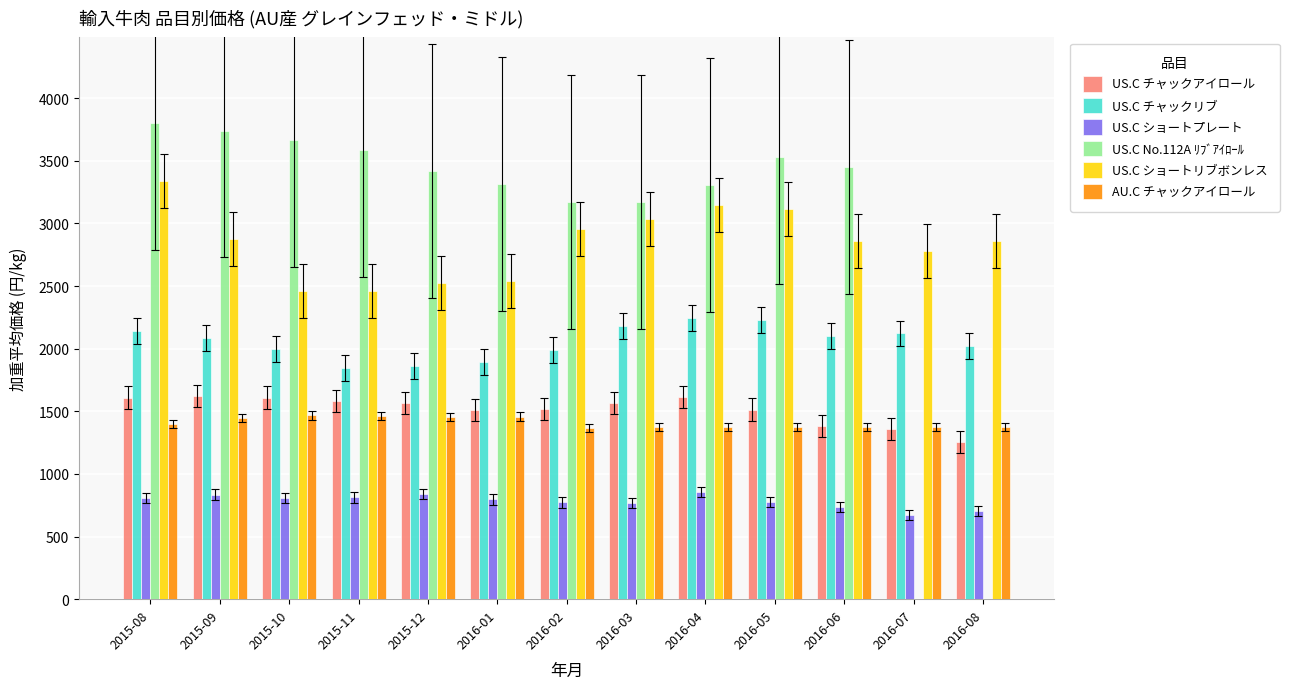

Which series has the largest total across all categories?

US.C No.112A ﾘﾌﾞｱｲﾛｰﾙ